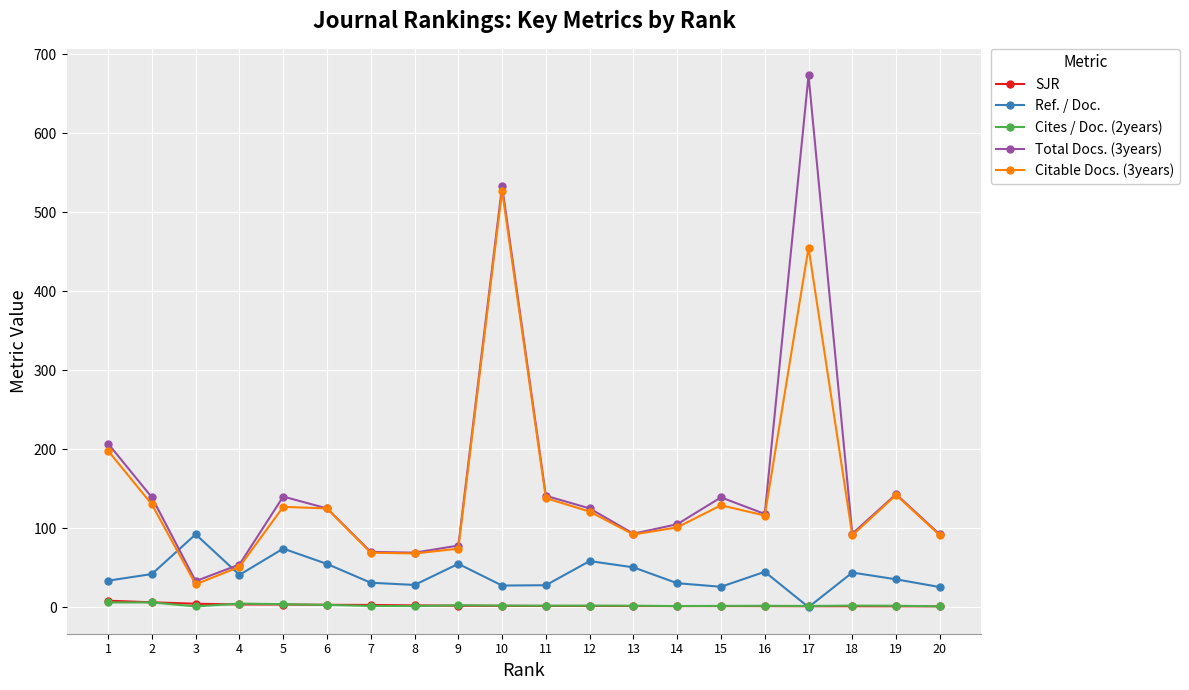

The value of SJR at 18 is 1.2. True or false?

True